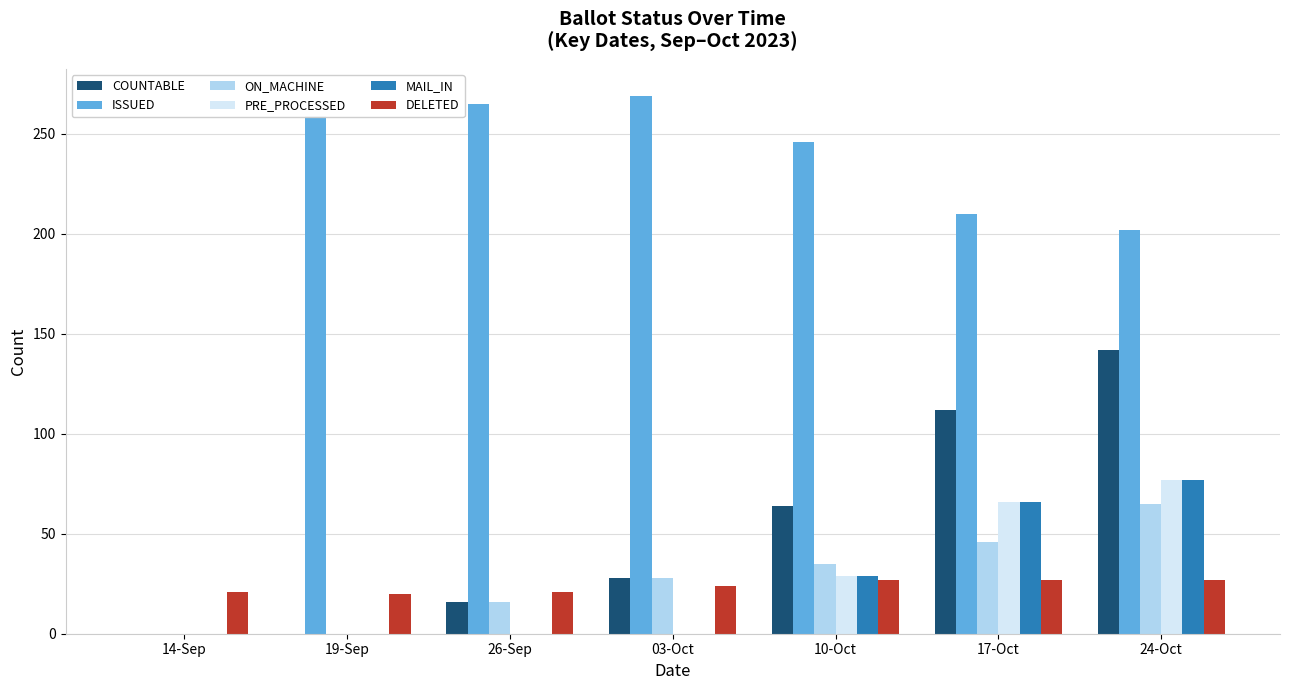

How many PRE_PROCESSED values are between 0 and 66?

6